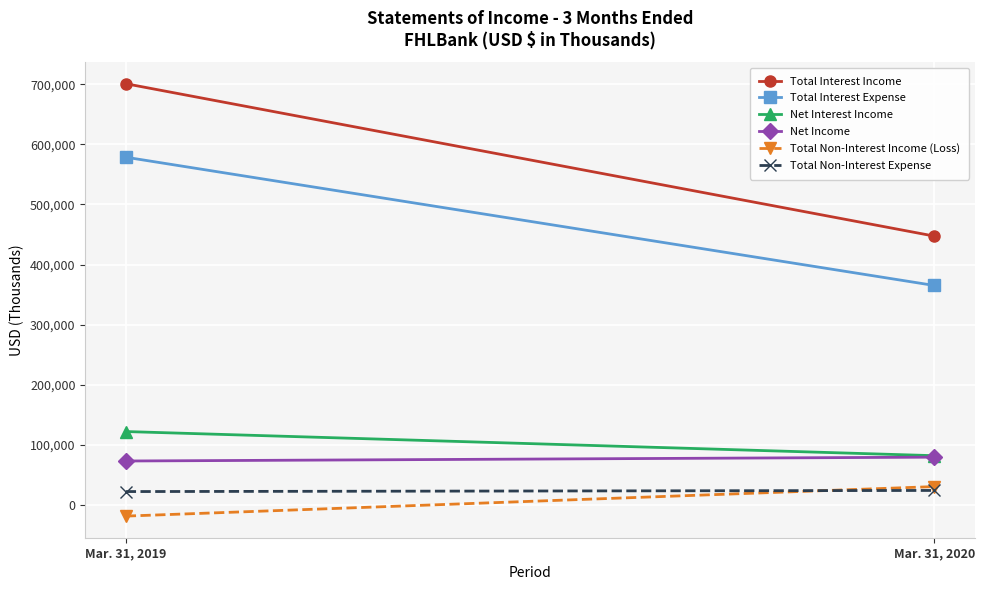

True or false: Net Interest Income has a value of 36102 at Mar. 31, 2020.

False